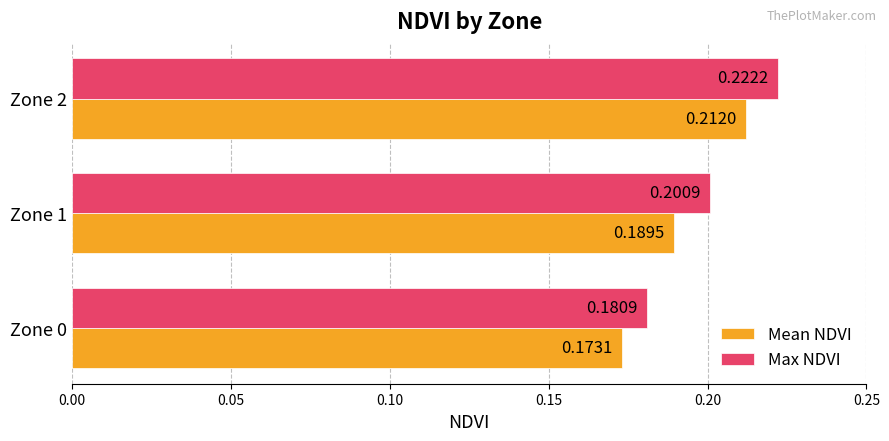

Which series changed the most between Zone 1 and Zone 2?

Mean NDVI